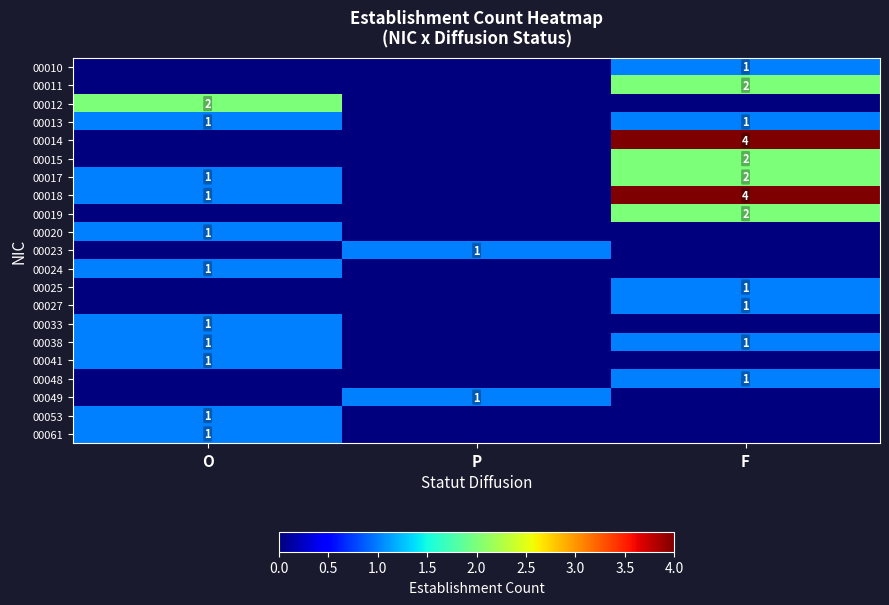

The value of 00010 at F is 1. True or false?

True